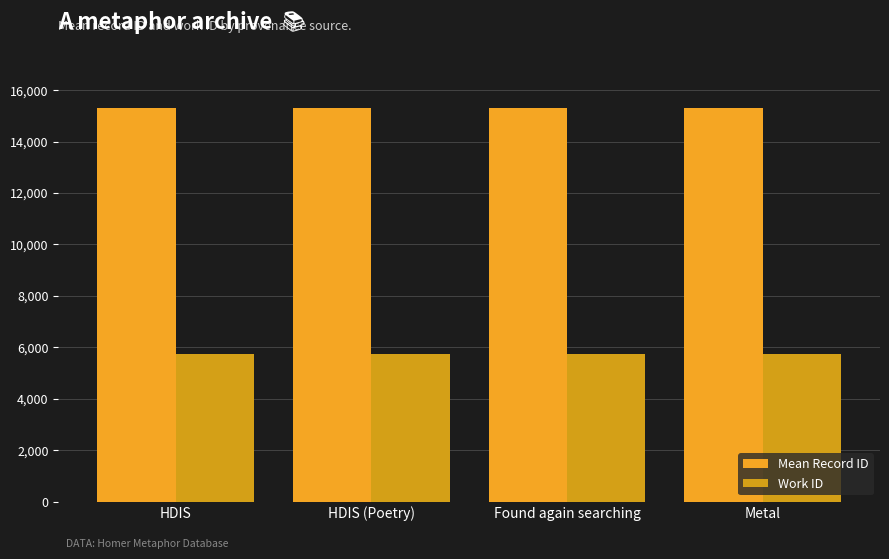

List the series in order of their overall mean, highest first.

Mean Record ID, Work ID